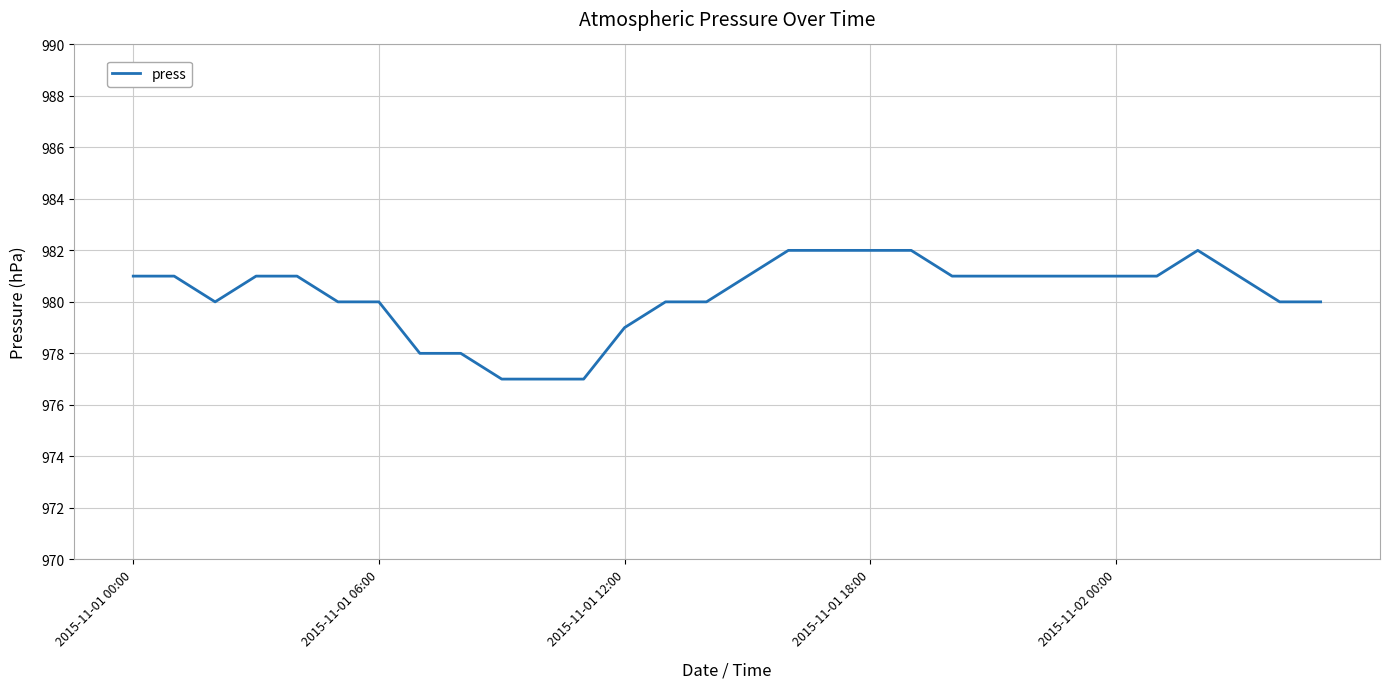

What is the minimum value shown in the chart?

977